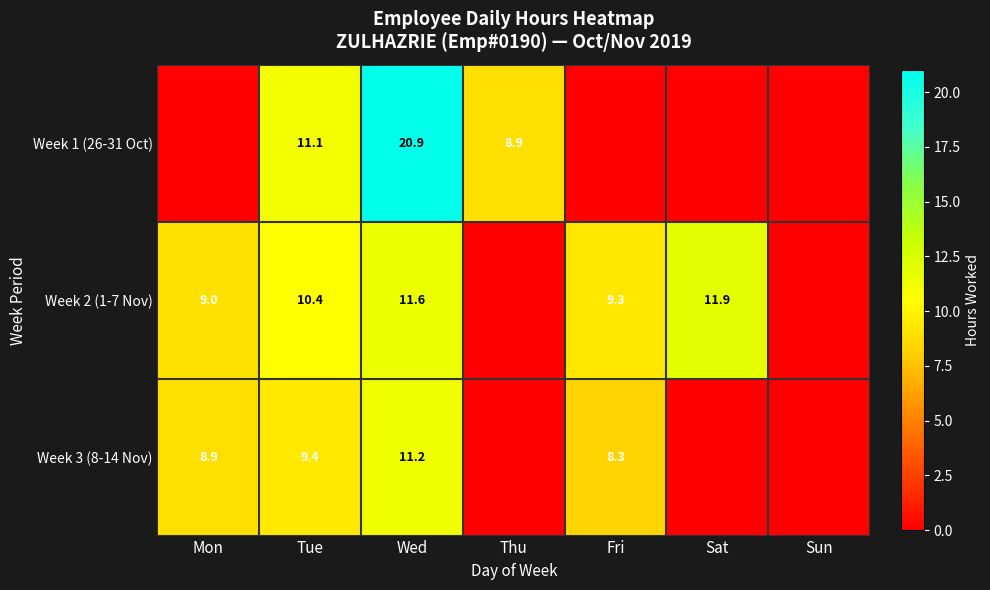

At how many categories does at least one series exceed 8?

6